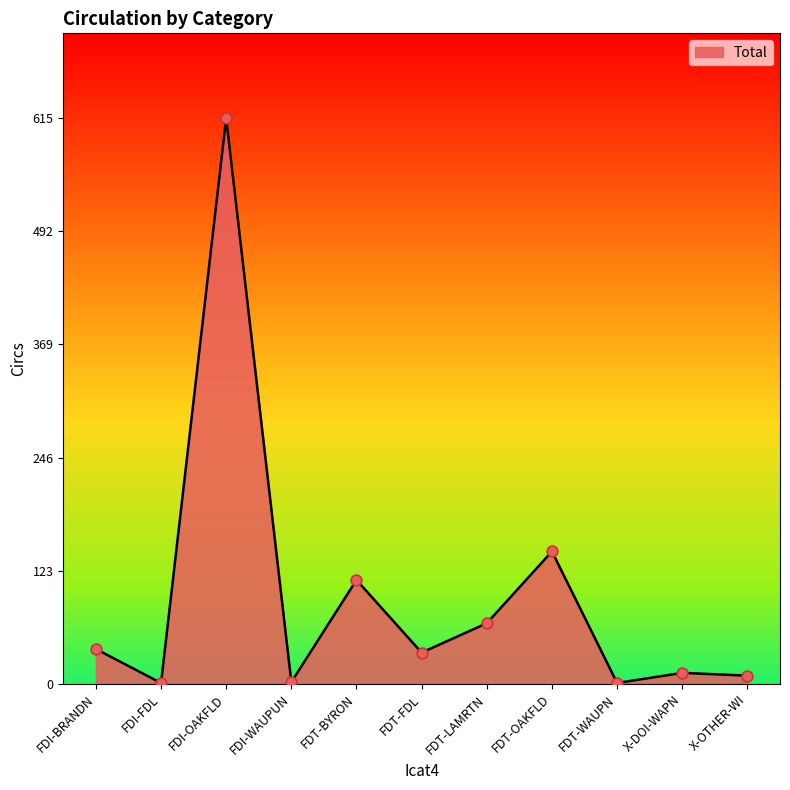

Approximately how many times larger is the value at FDI-OAKFLD compared to FDI-WAUPUN?

307.5